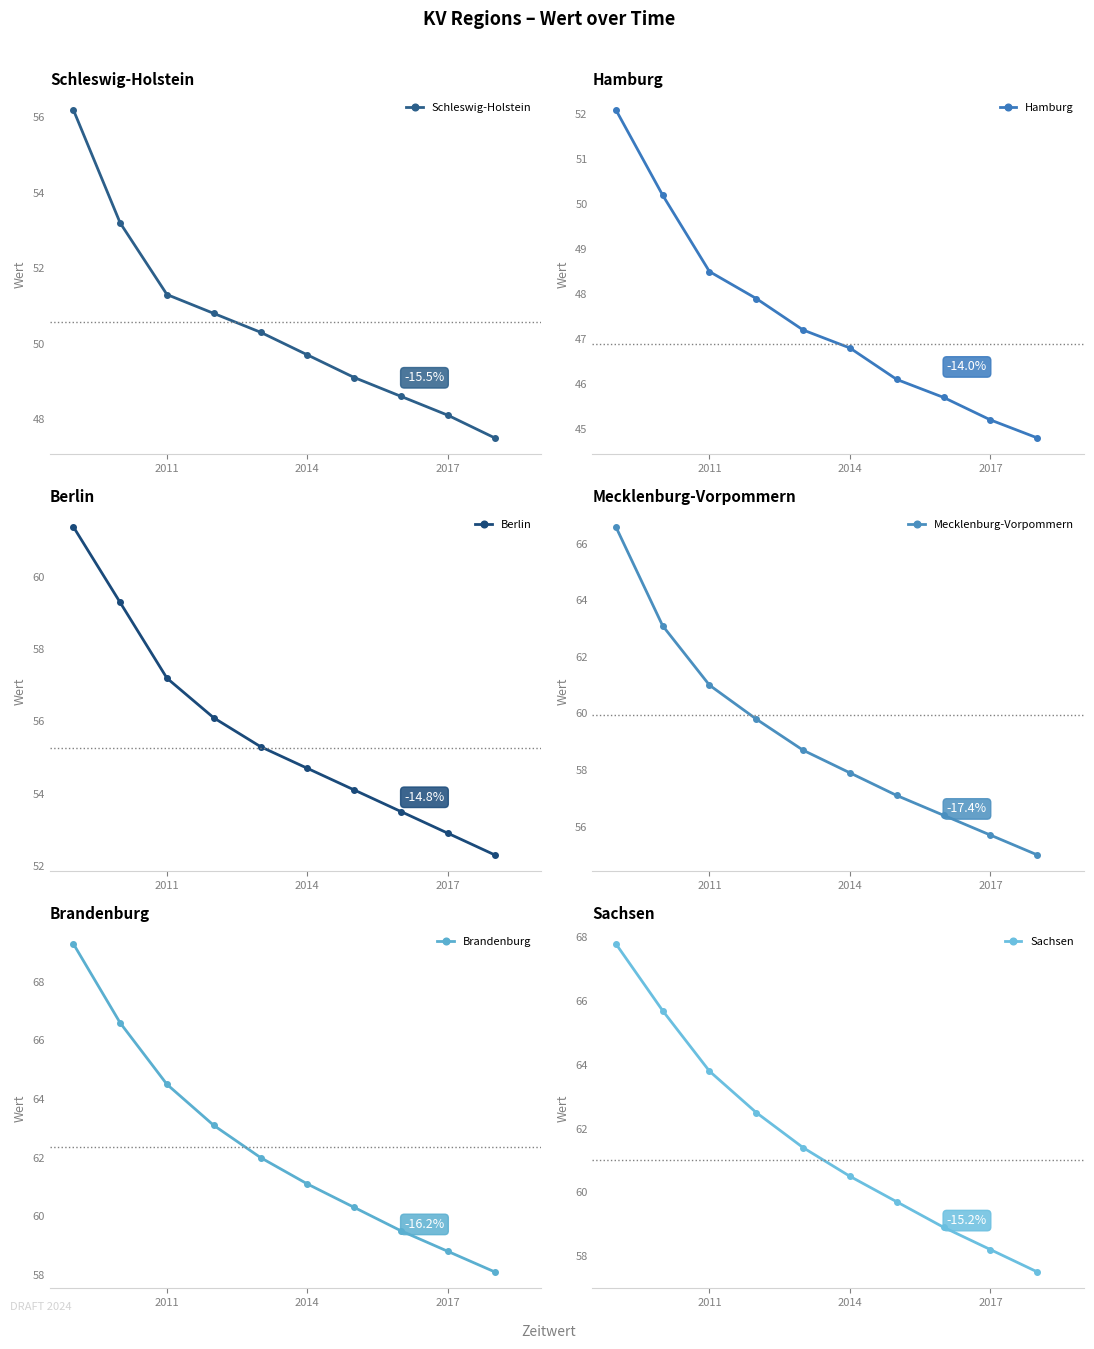

Reading left to right, transcribe all the data shown in this chart.

Schleswig-Holstein: 56.2	53.2	51.3	50.8	50.3	49.7	49.1	48.6	48.1	47.5
Hamburg: 52.1	50.2	48.5	47.9	47.2	46.8	46.1	45.7	45.2	44.8
Berlin: 61.4	59.3	57.2	56.1	55.3	54.7	54.1	53.5	52.9	52.3
Mecklenburg-Vorpommern: 66.6	63.1	61.0	59.8	58.7	57.9	57.1	56.4	55.7	55.0
Brandenburg: 69.3	66.6	64.5	63.1	62.0	61.1	60.3	59.5	58.8	58.1
Sachsen: 67.8	65.7	63.8	62.5	61.4	60.5	59.7	58.9	58.2	57.5